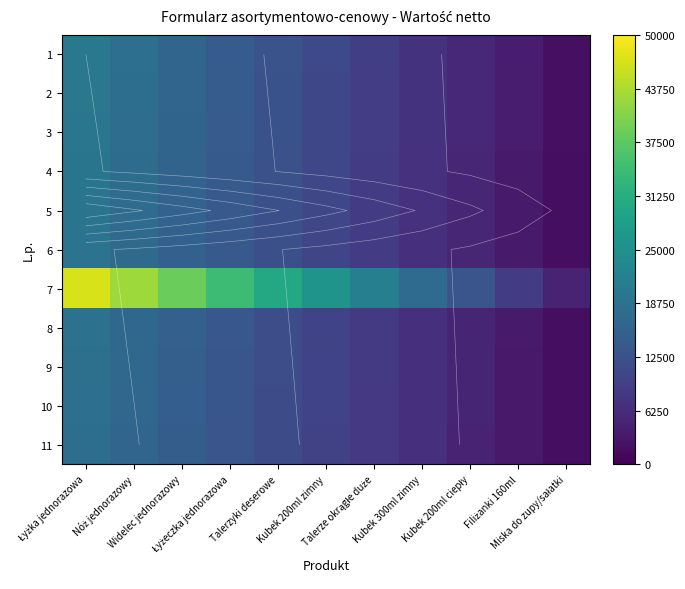

Which series has the widest spread of values?

7